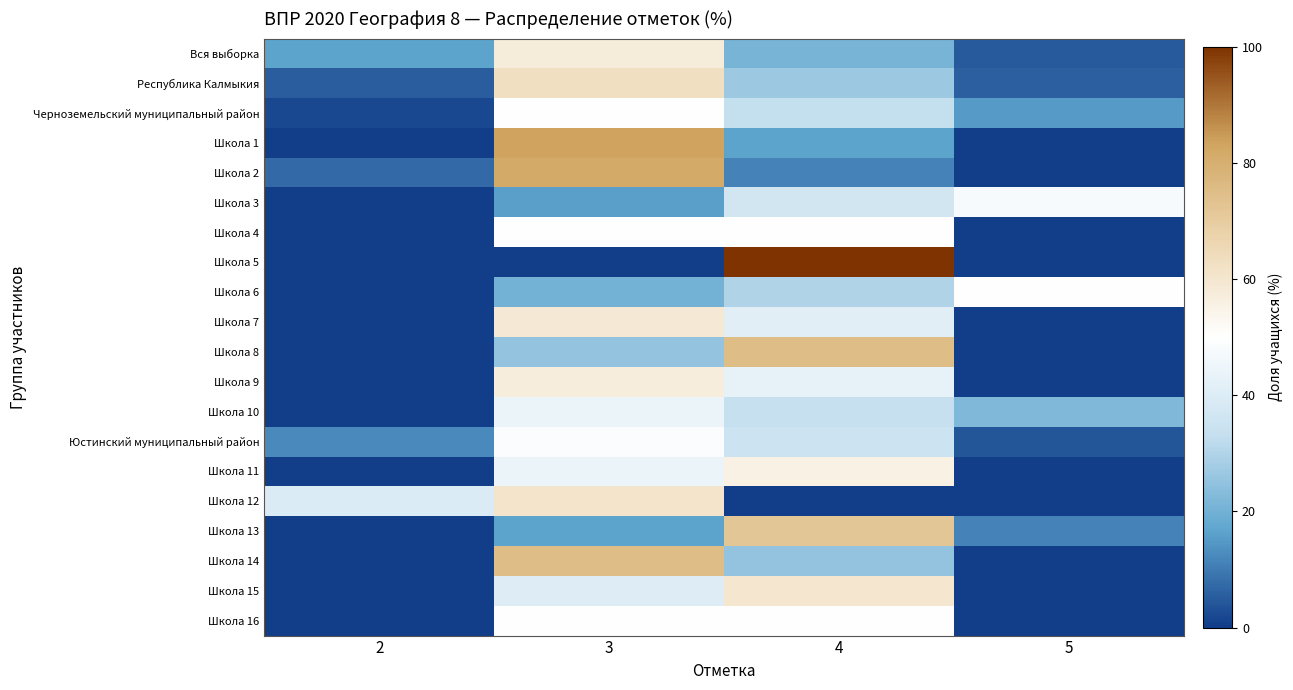

Which series has the largest total across all categories?

Республика Калмыкия